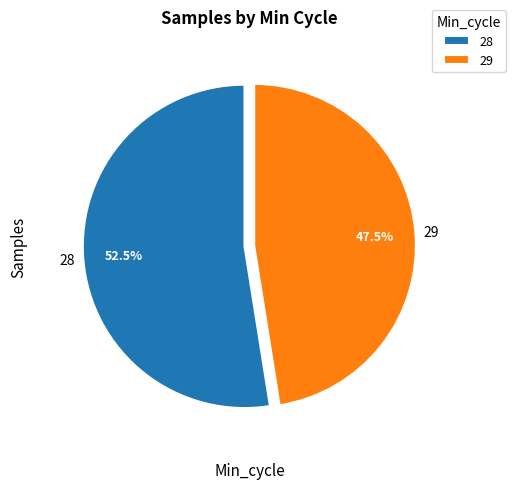

Which has a higher value, 28 or 29?

28